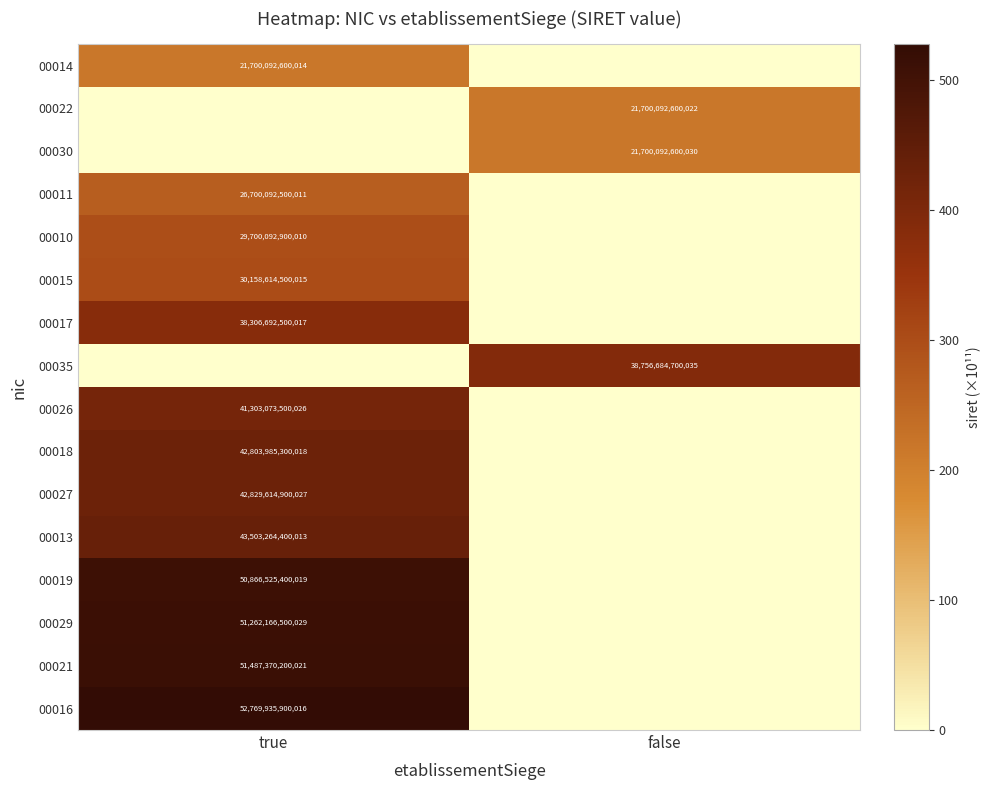

Is it true that 00010 equals 51960078530450 at true?

False